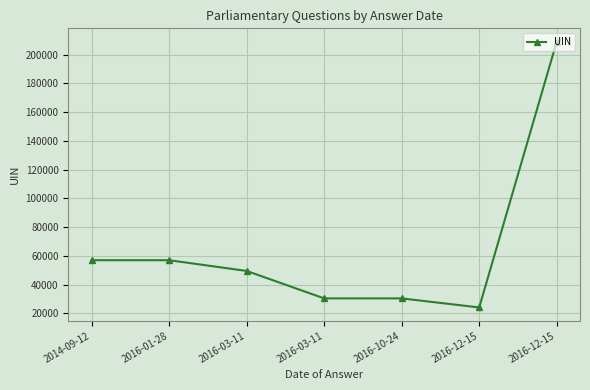

Does the chart have visible grid lines?

Yes